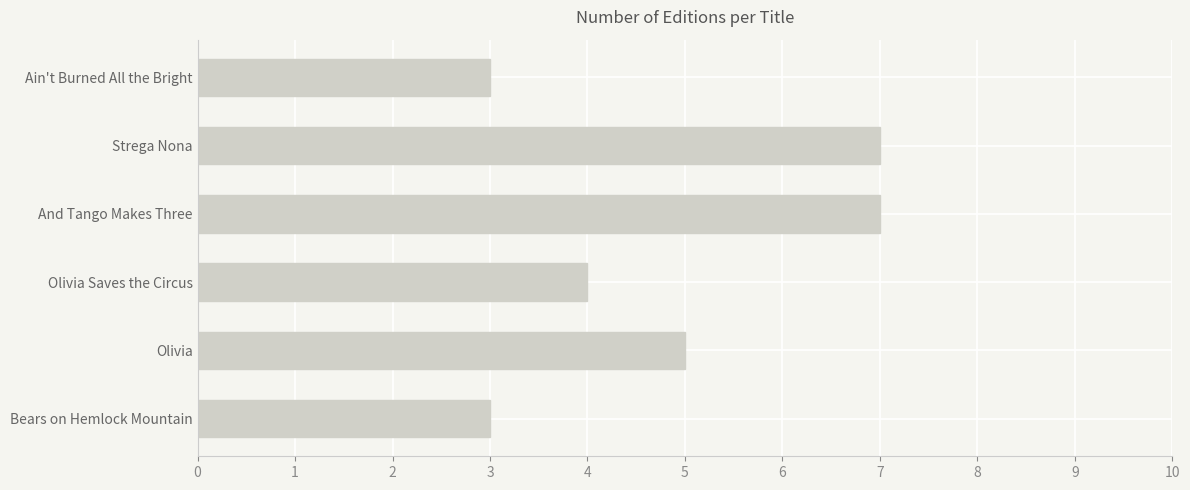

What is the difference between the maximum and second lowest values?

4